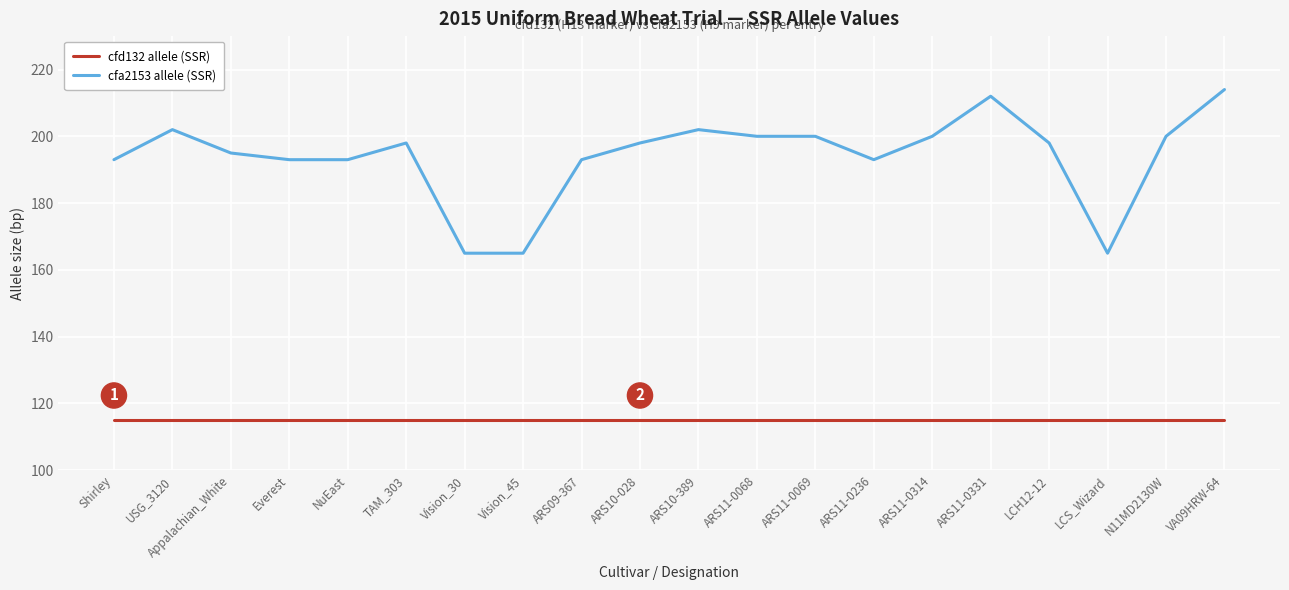

Read the cfd132 allele (SSR) value at NuEast.

115